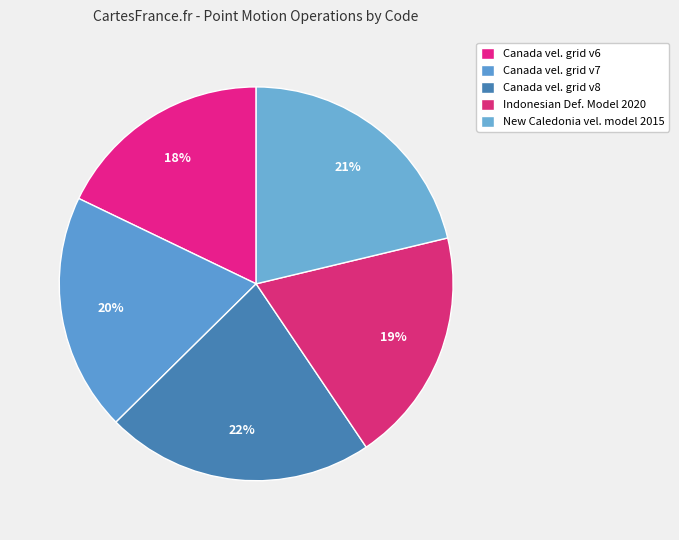

How many slices are in this pie chart?

5